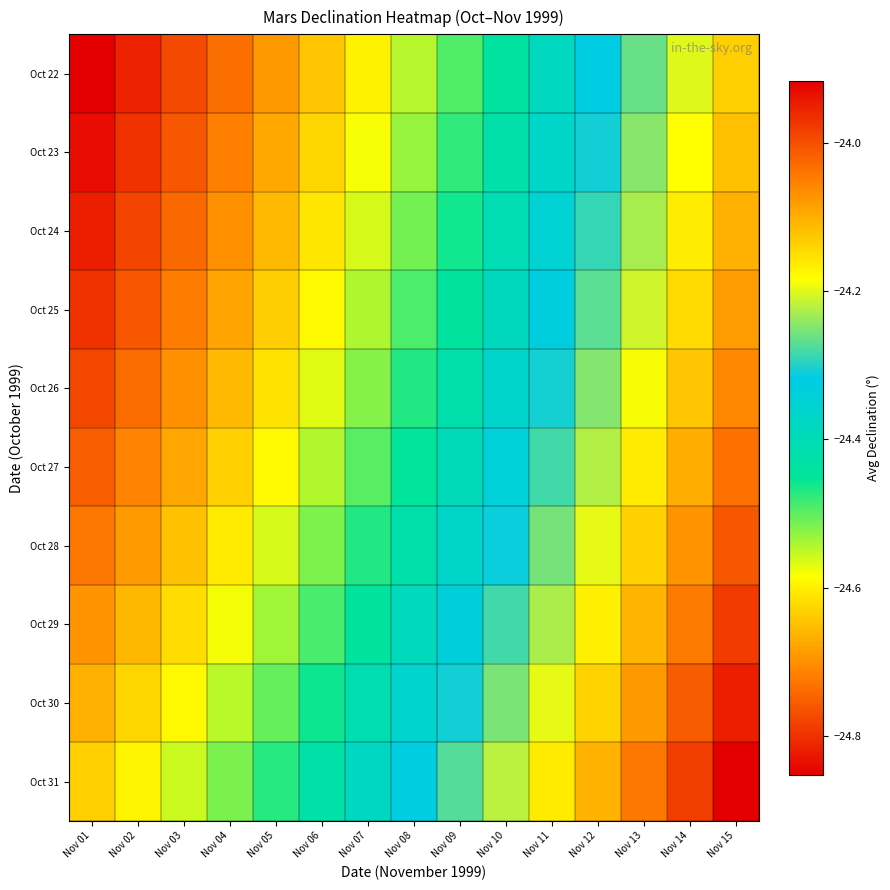

Reading left to right, extract all data points from this chart.

Oct 22: Nov 01=-24.9	Nov 02=-24.8	Nov 03=-24.8	Nov 04=-24.7	Nov 05=-24.7	Nov 06=-24.6	Nov 07=-24.6	Nov 08=-24.5	Nov 09=-24.5	Nov 10=-24.4	Nov 11=-24.4	Nov 12=-24.3	Nov 13=-24.3	Nov 14=-24.2	Nov 15=-24.1
Oct 23: Nov 01=-24.8	Nov 02=-24.8	Nov 03=-24.8	Nov 04=-24.7	Nov 05=-24.7	Nov 06=-24.6	Nov 07=-24.6	Nov 08=-24.5	Nov 09=-24.5	Nov 10=-24.4	Nov 11=-24.4	Nov 12=-24.3	Nov 13=-24.2	Nov 14=-24.2	Nov 15=-24.1
Oct 24: Nov 01=-24.8	Nov 02=-24.8	Nov 03=-24.7	Nov 04=-24.7	Nov 05=-24.7	Nov 06=-24.6	Nov 07=-24.6	Nov 08=-24.5	Nov 09=-24.5	Nov 10=-24.4	Nov 11=-24.3	Nov 12=-24.3	Nov 13=-24.2	Nov 14=-24.2	Nov 15=-24.1
Oct 25: Nov 01=-24.8	Nov 02=-24.8	Nov 03=-24.7	Nov 04=-24.7	Nov 05=-24.6	Nov 06=-24.6	Nov 07=-24.5	Nov 08=-24.5	Nov 09=-24.4	Nov 10=-24.4	Nov 11=-24.3	Nov 12=-24.3	Nov 13=-24.2	Nov 14=-24.1	Nov 15=-24.1
Oct 26: Nov 01=-24.8	Nov 02=-24.7	Nov 03=-24.7	Nov 04=-24.7	Nov 05=-24.6	Nov 06=-24.6	Nov 07=-24.5	Nov 08=-24.5	Nov 09=-24.4	Nov 10=-24.4	Nov 11=-24.3	Nov 12=-24.2	Nov 13=-24.2	Nov 14=-24.1	Nov 15=-24.1
Oct 27: Nov 01=-24.8	Nov 02=-24.7	Nov 03=-24.7	Nov 04=-24.6	Nov 05=-24.6	Nov 06=-24.5	Nov 07=-24.5	Nov 08=-24.4	Nov 09=-24.4	Nov 10=-24.3	Nov 11=-24.3	Nov 12=-24.2	Nov 13=-24.2	Nov 14=-24.1	Nov 15=-24.0
Oct 28: Nov 01=-24.7	Nov 02=-24.7	Nov 03=-24.6	Nov 04=-24.6	Nov 05=-24.6	Nov 06=-24.5	Nov 07=-24.5	Nov 08=-24.4	Nov 09=-24.4	Nov 10=-24.3	Nov 11=-24.3	Nov 12=-24.2	Nov 13=-24.1	Nov 14=-24.1	Nov 15=-24.0
Oct 29: Nov 01=-24.7	Nov 02=-24.7	Nov 03=-24.6	Nov 04=-24.6	Nov 05=-24.5	Nov 06=-24.5	Nov 07=-24.4	Nov 08=-24.4	Nov 09=-24.3	Nov 10=-24.3	Nov 11=-24.2	Nov 12=-24.2	Nov 13=-24.1	Nov 14=-24.0	Nov 15=-24.0
Oct 30: Nov 01=-24.7	Nov 02=-24.6	Nov 03=-24.6	Nov 04=-24.5	Nov 05=-24.5	Nov 06=-24.5	Nov 07=-24.4	Nov 08=-24.4	Nov 09=-24.3	Nov 10=-24.3	Nov 11=-24.2	Nov 12=-24.1	Nov 13=-24.1	Nov 14=-24.0	Nov 15=-23.9
Oct 31: Nov 01=-24.6	Nov 02=-24.6	Nov 03=-24.6	Nov 04=-24.5	Nov 05=-24.5	Nov 06=-24.4	Nov 07=-24.4	Nov 08=-24.3	Nov 09=-24.3	Nov 10=-24.2	Nov 11=-24.2	Nov 12=-24.1	Nov 13=-24.0	Nov 14=-24.0	Nov 15=-23.9